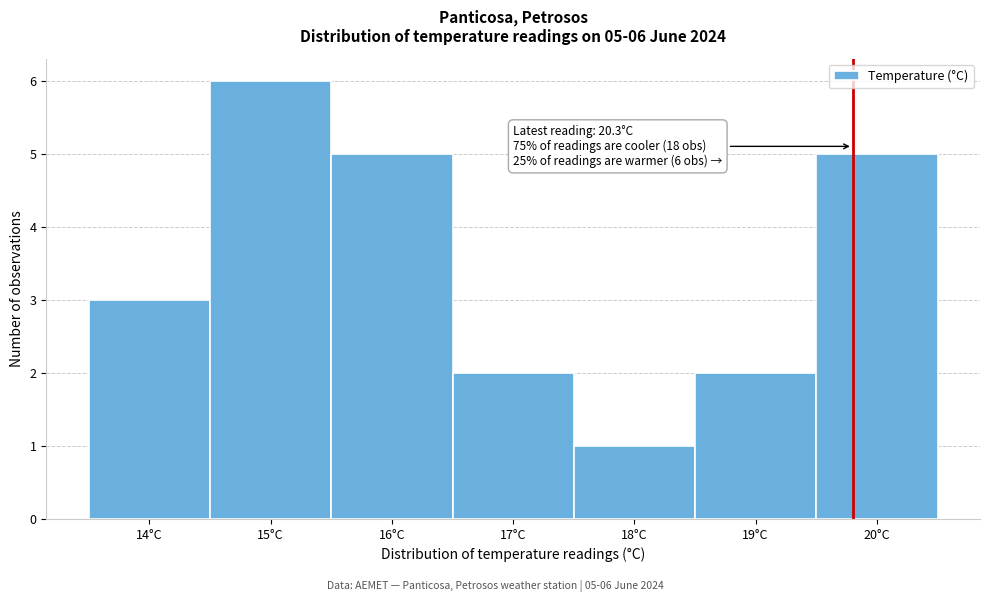

Reading right to left, extract all data points from this chart.

20°C=5	19°C=2	18°C=1	17°C=2	16°C=5	15°C=6	14°C=3